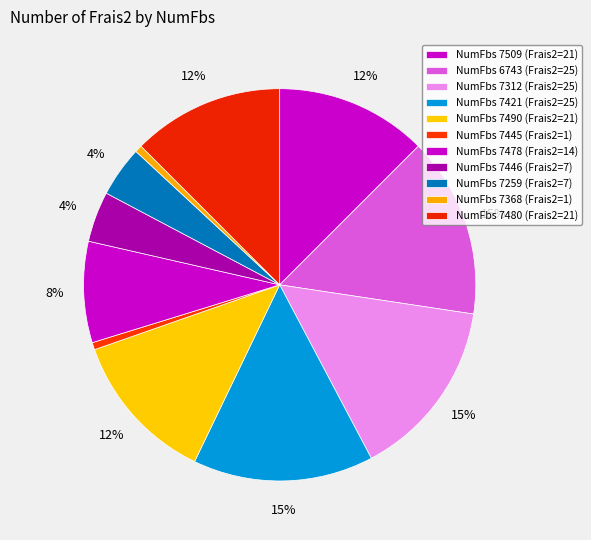

Which category has the smallest portion of the pie?

7445